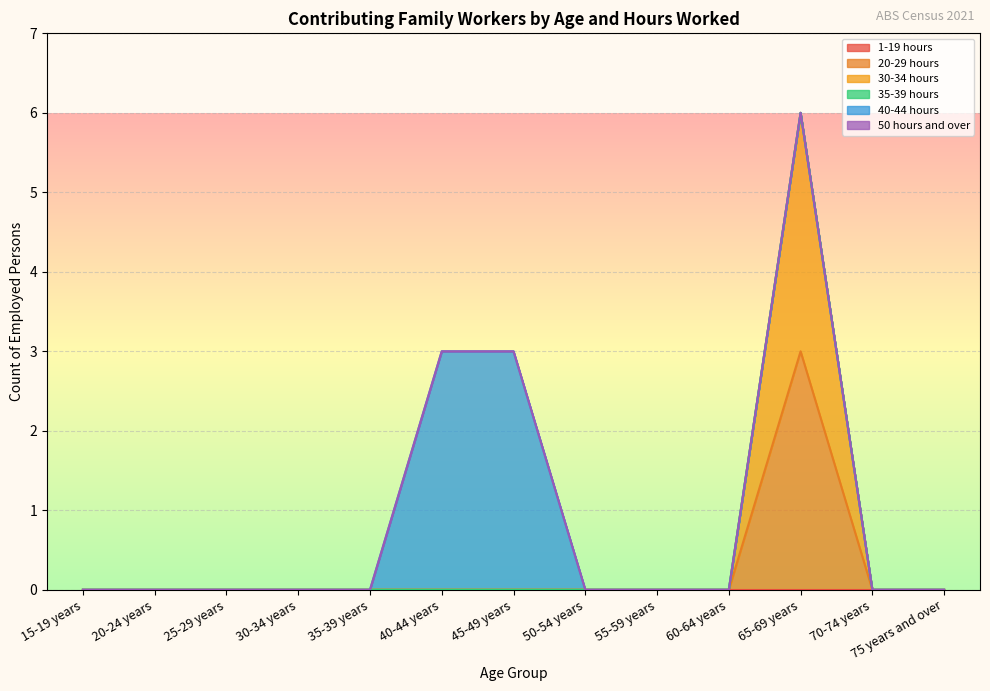

True or false: 40-44 hours and 35-39 hours intersect in this chart.

False